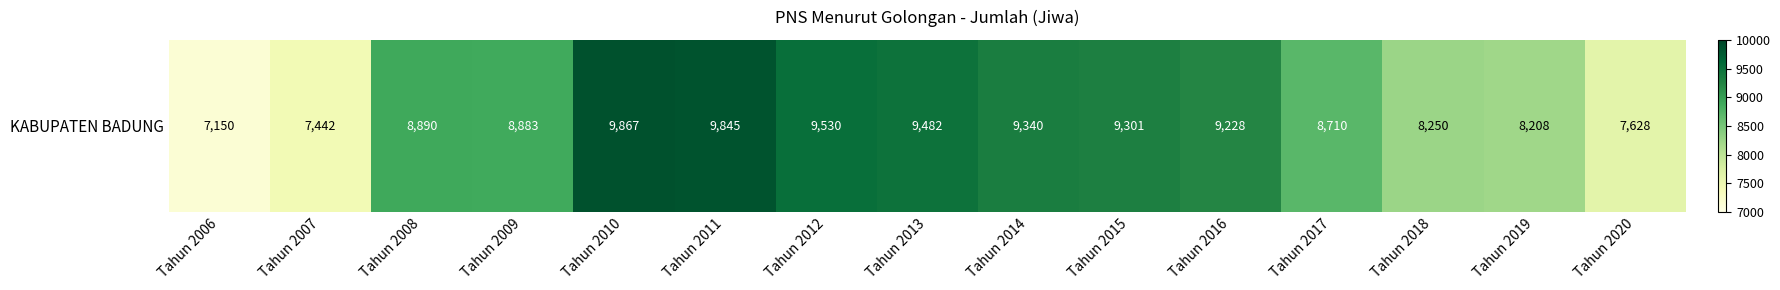

List the labels in order of value, smallest first.

Tahun 2006, Tahun 2007, Tahun 2020, Tahun 2019, Tahun 2018, Tahun 2017, Tahun 2009, Tahun 2008, Tahun 2016, Tahun 2015, Tahun 2014, Tahun 2013, Tahun 2012, Tahun 2011, Tahun 2010